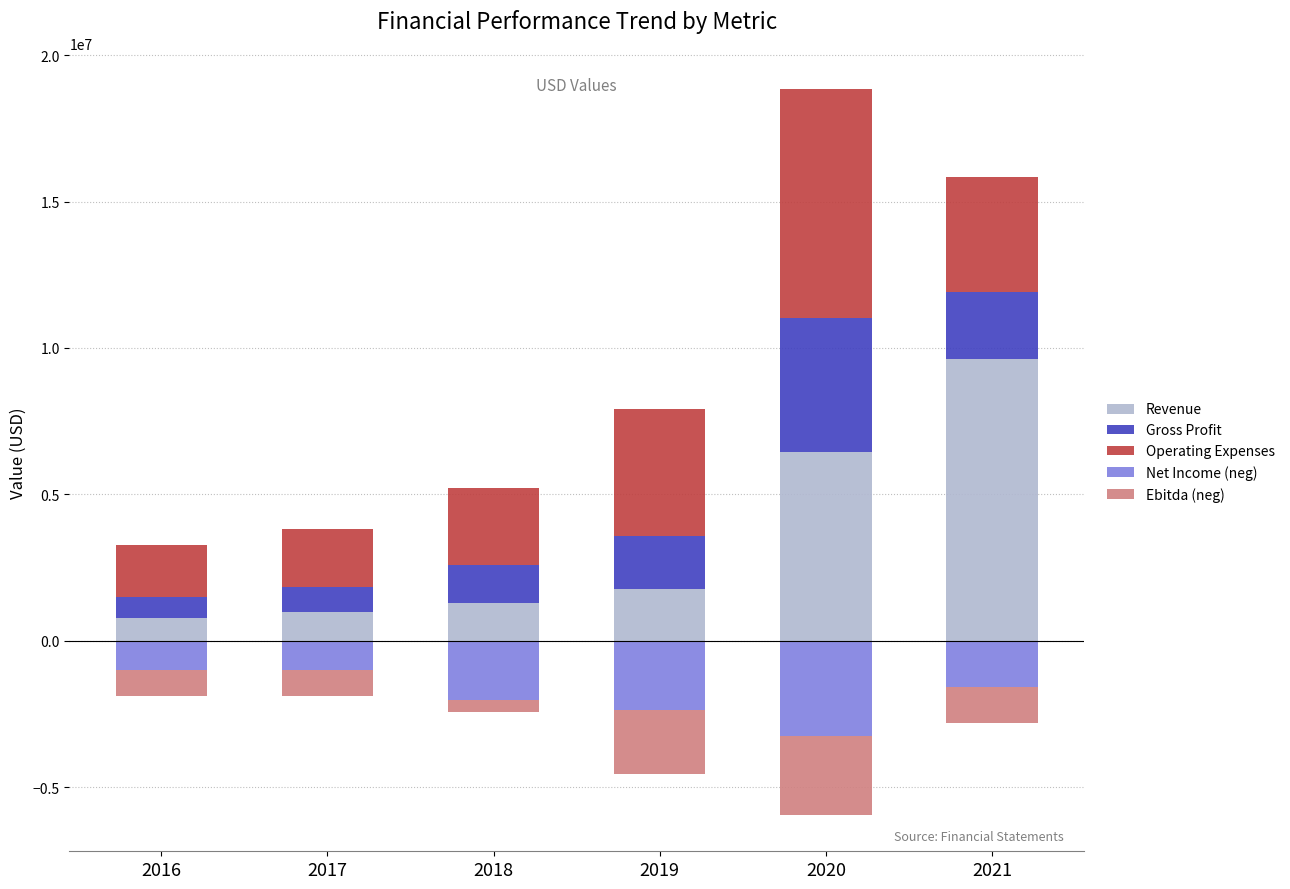

What is the difference between the second highest and second lowest values in the Revenue series?

5457873